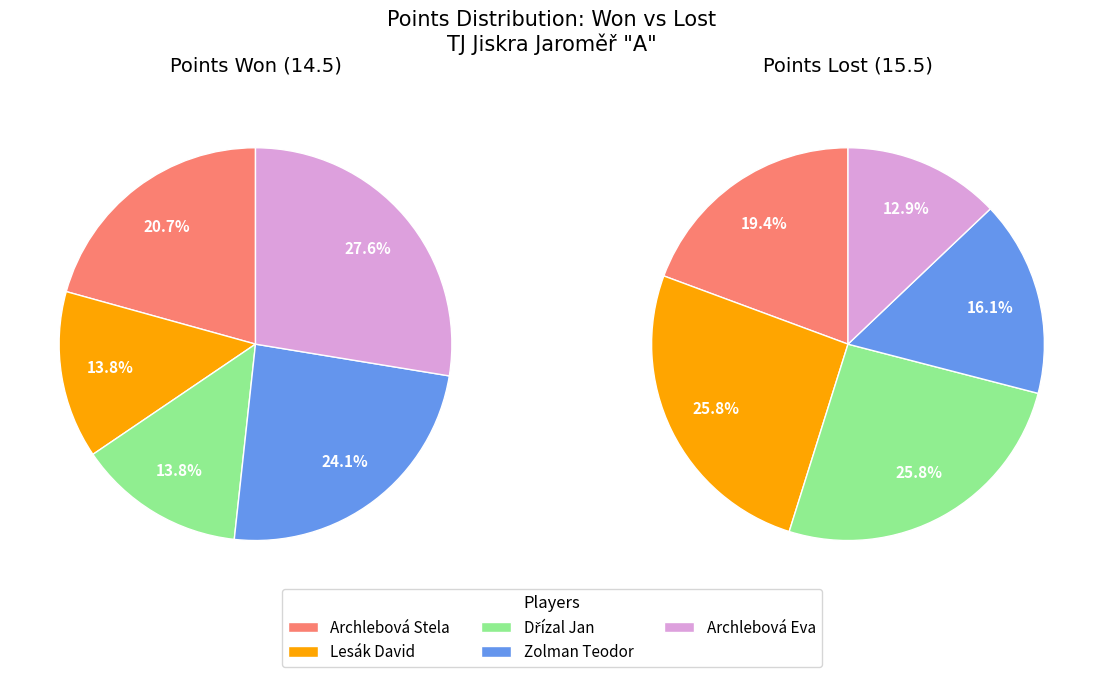

How many slices are in this pie chart?

5